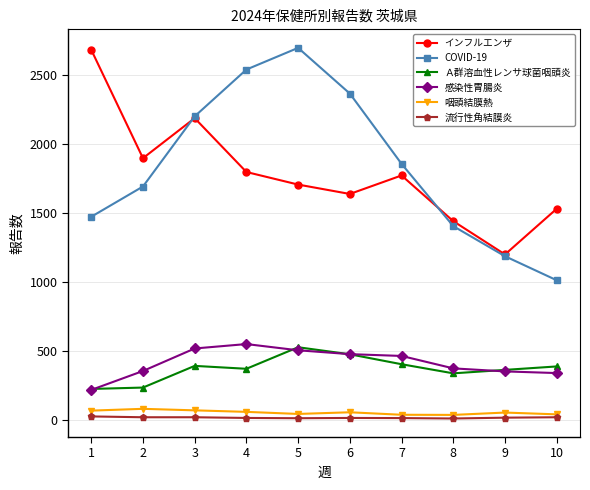

Which category has the highest value in the COVID-19 series?

5